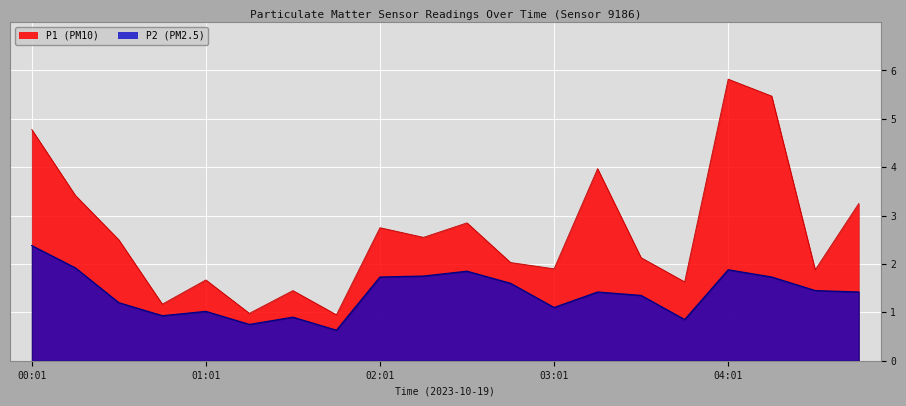

True or false: P1 has a value of 1.7 at 01:01.

True